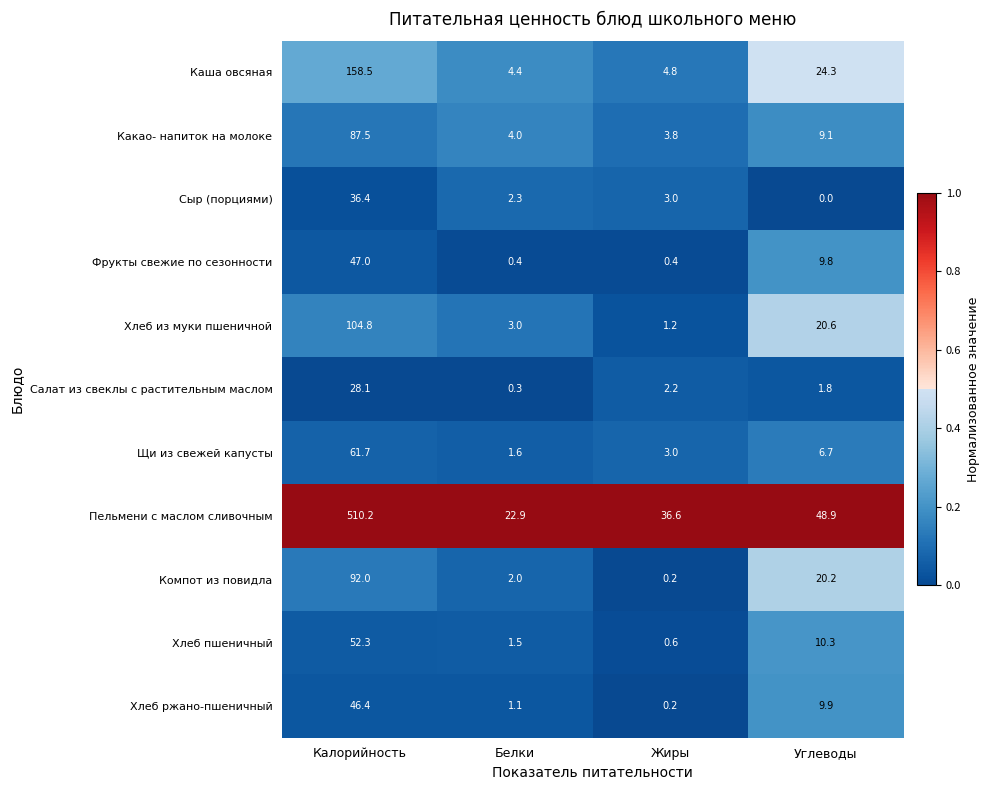

What value does the Щи из свежей капусты series have at Углеводы?

6.7